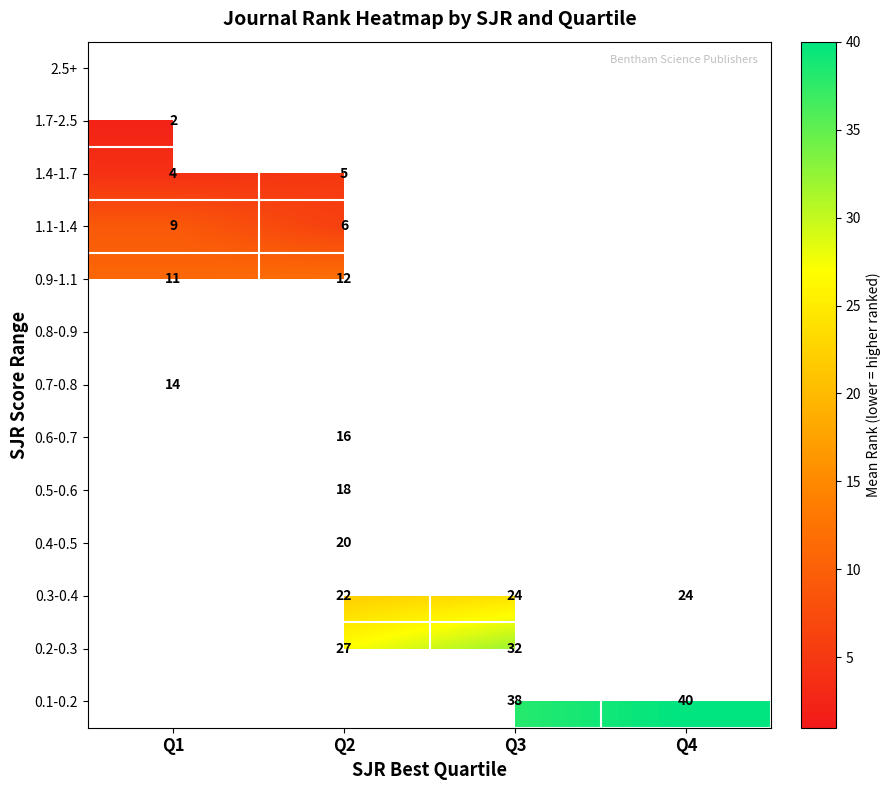

How many data points does each series have?

4